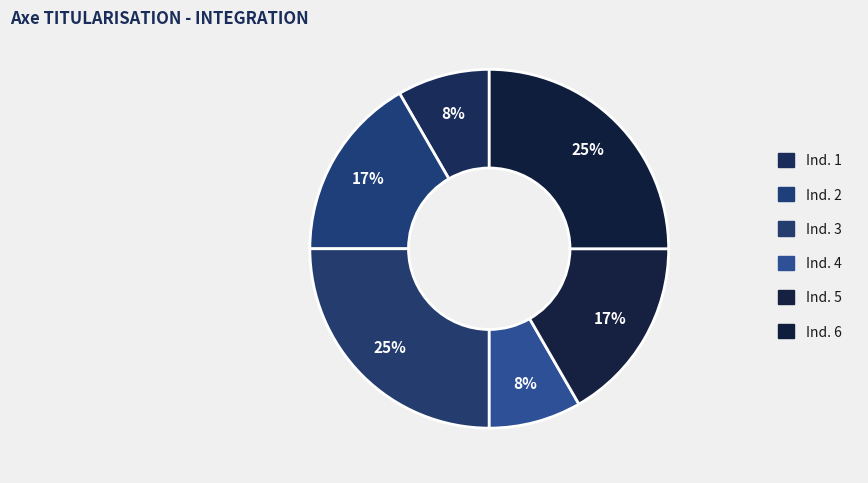

Does Ind. 6 represent more than half of the total?

No